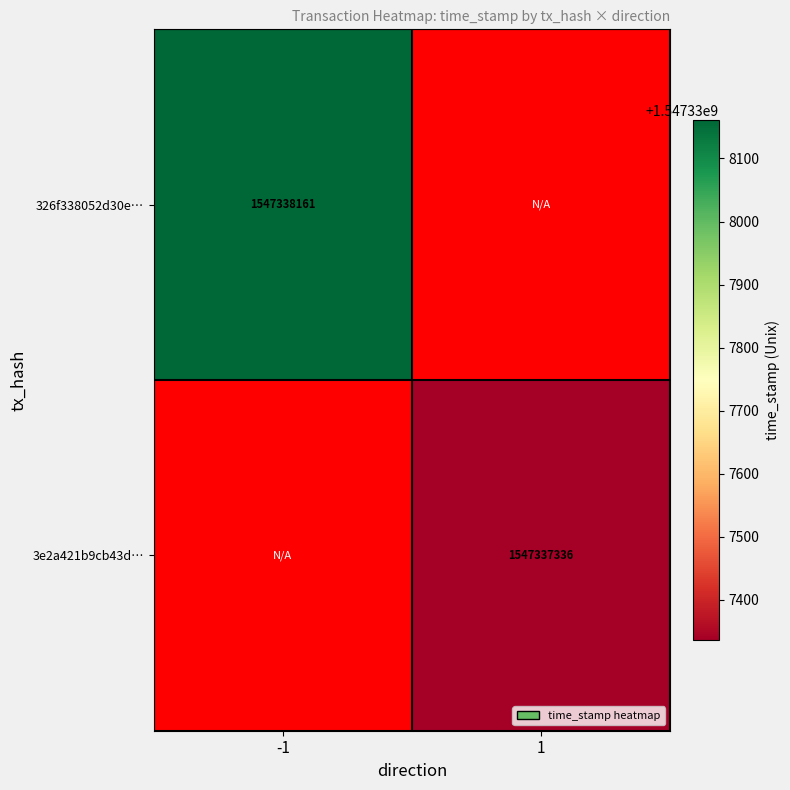

What is the sum of all 3e2a421b9cb43d9d74e3cee71ae8fbb39c3f86e values?

1547337336